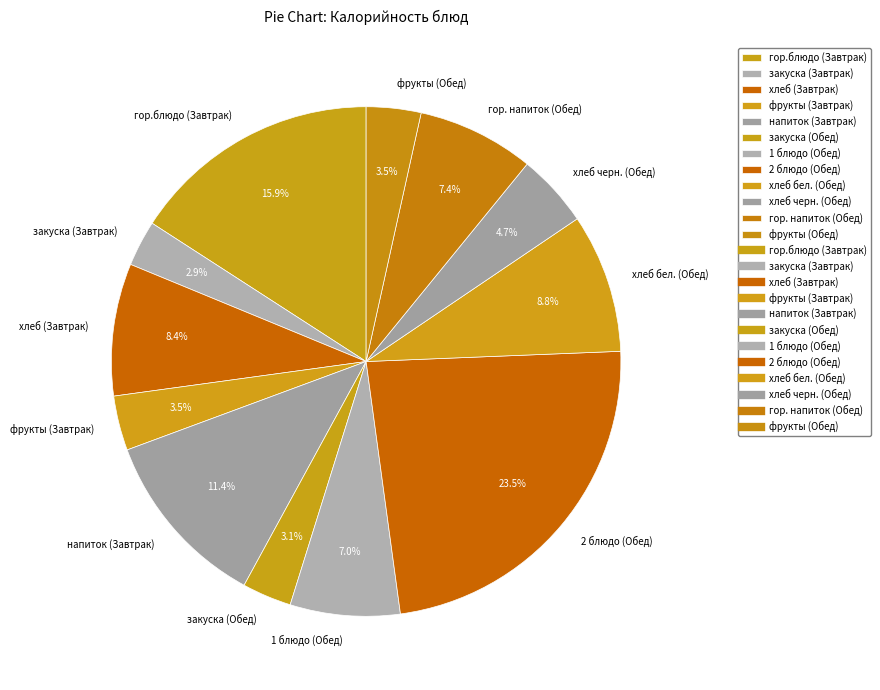

The гор. напиток (Обед) slice represents 7% of the pie. True or false?

True